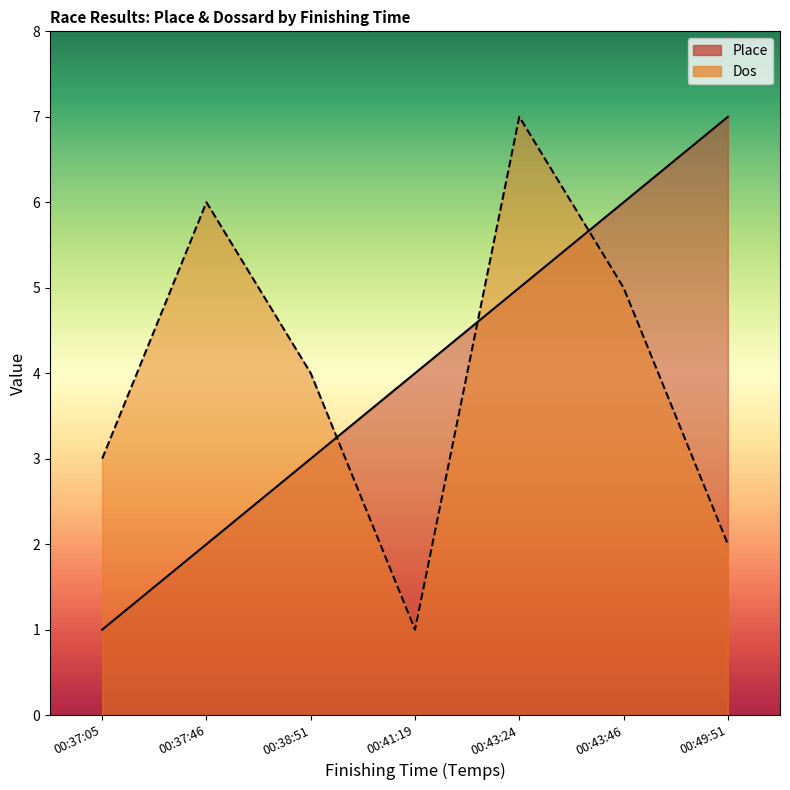

Reading left to right, what are all the values shown in this chart?

Place: 1	2	3	4	5	6	7
Dos: 3	6	4	1	7	5	2